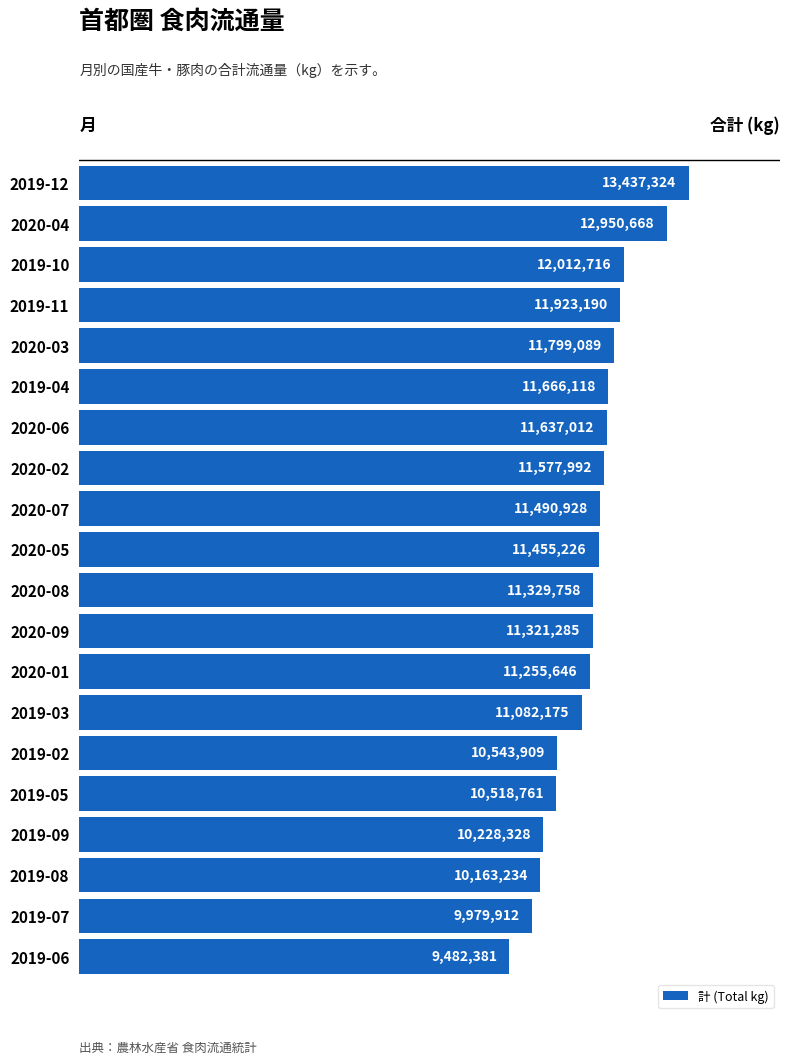

Rank the categories by value from lowest to highest.

2019-06, 2019-07, 2019-08, 2019-09, 2019-05, 2019-02, 2019-03, 2020-01, 2020-09, 2020-08, 2020-05, 2020-07, 2020-02, 2020-06, 2019-04, 2020-03, 2019-11, 2019-10, 2020-04, 2019-12